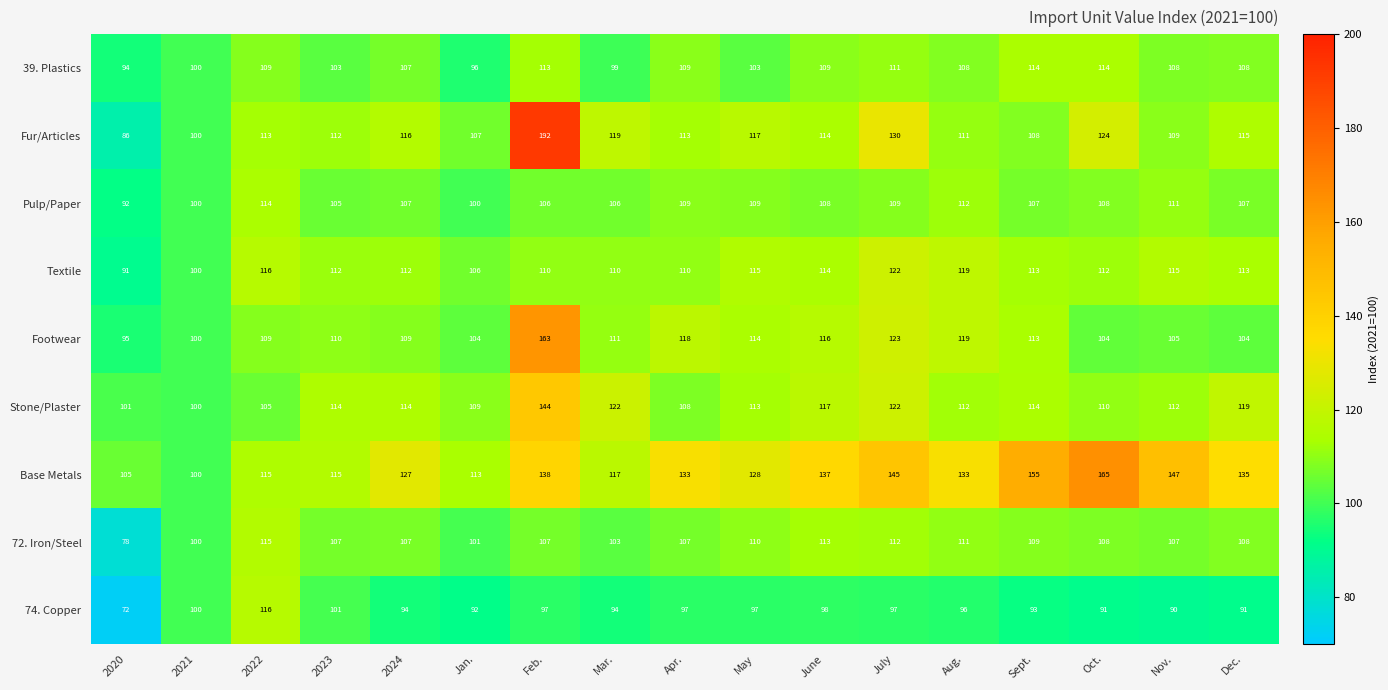

What is the smallest value displayed?

72